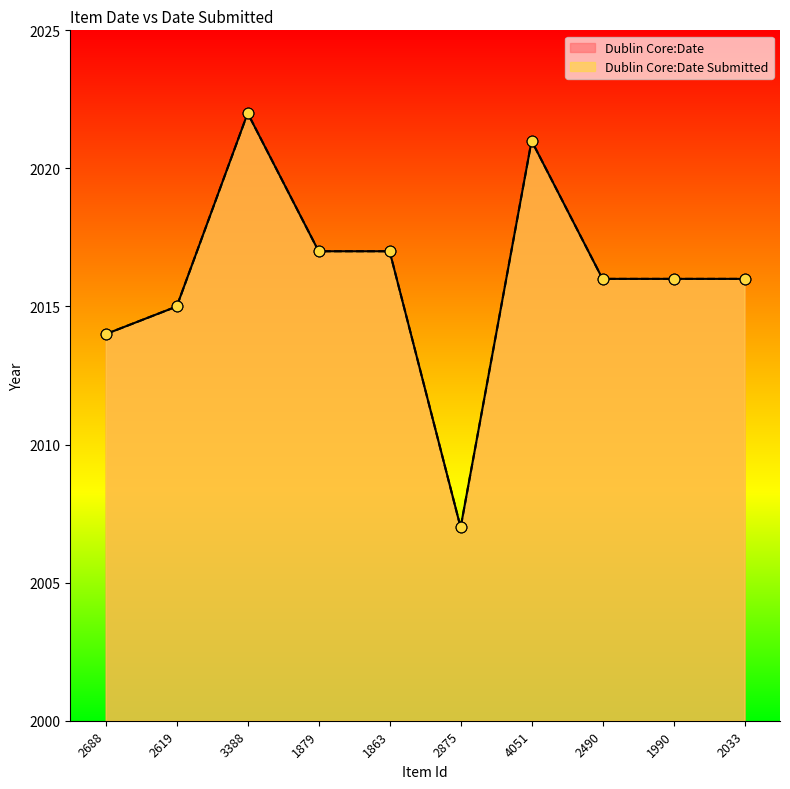

What is the total value across all series at 4051?

4042